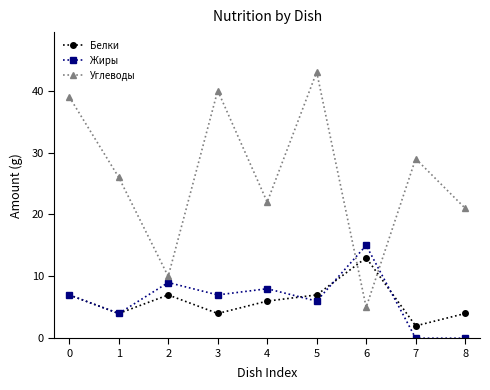

What is the greatest value displayed?

43